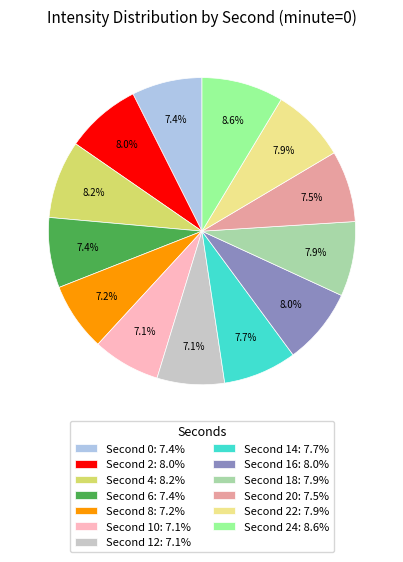

Does any single category account for the majority?

No